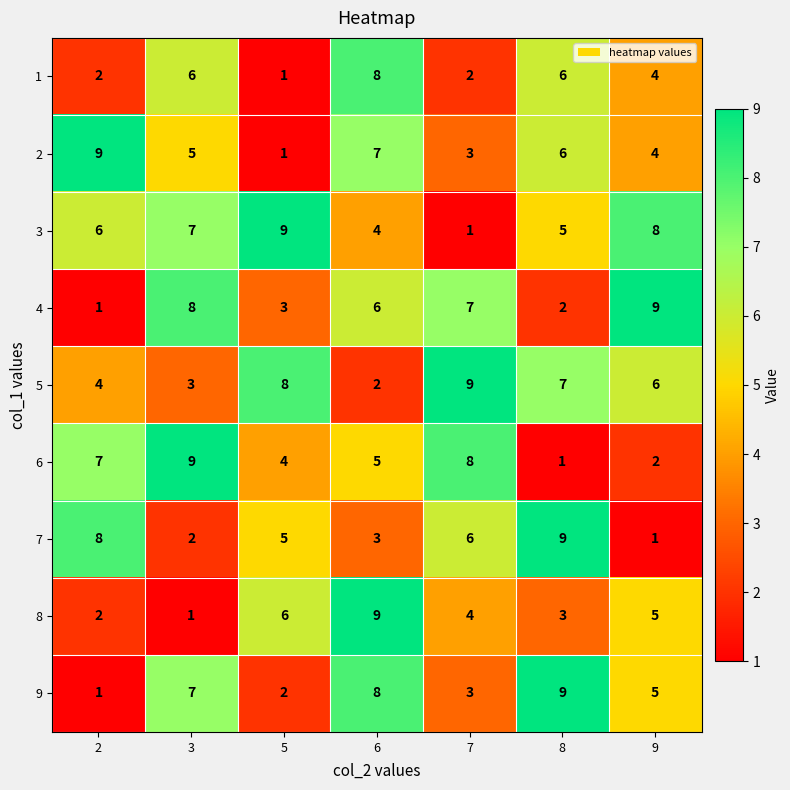

What is the spread (max minus min) of values at 6?

7